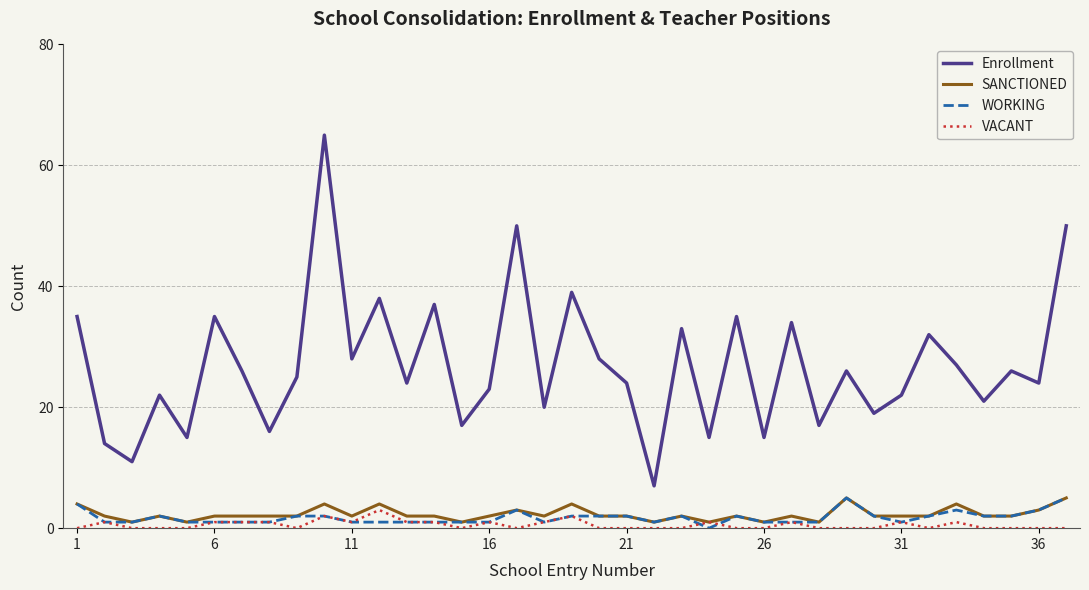

True or false: Enrollment and SANCTIONED cross at least once.

False